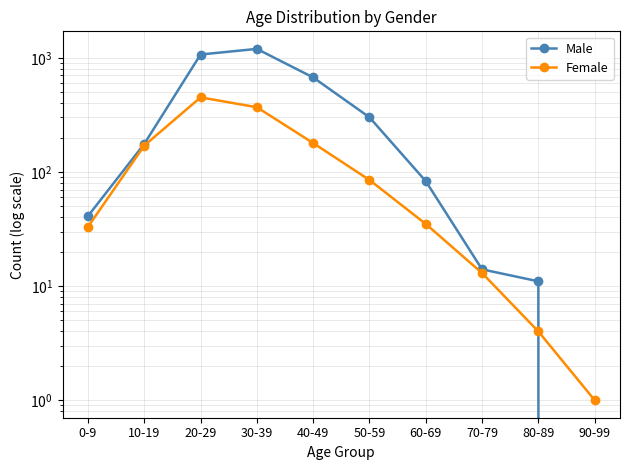

What is the difference between the Male values at 90-99 and 40-49?

673